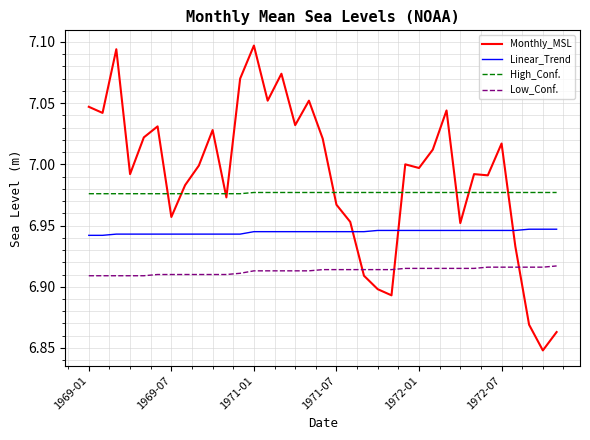

Which series has the largest range (max minus min)?

Monthly_MSL